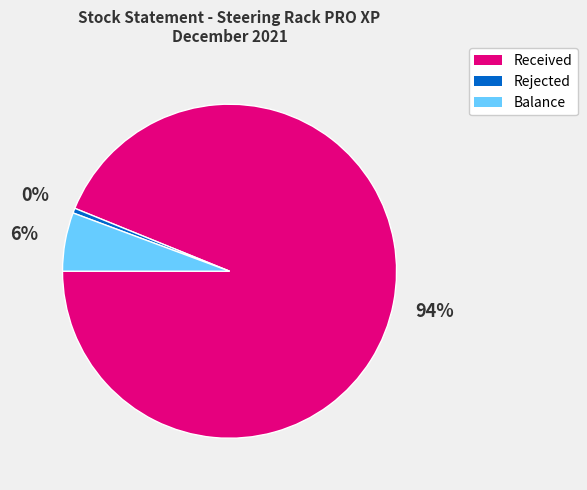

Between Rejected and Balance, which is larger?

Balance